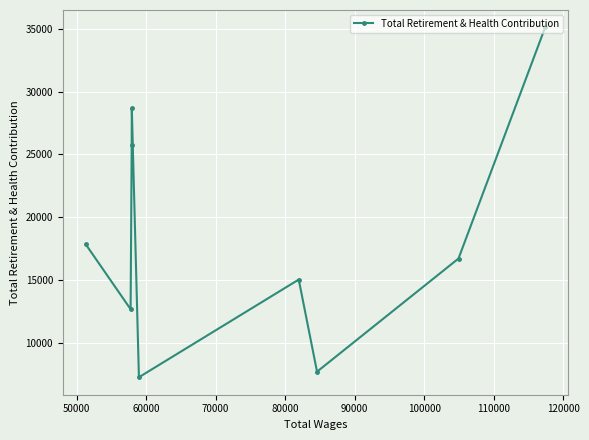

Does the chart display data point markers on the line(s)?

Yes